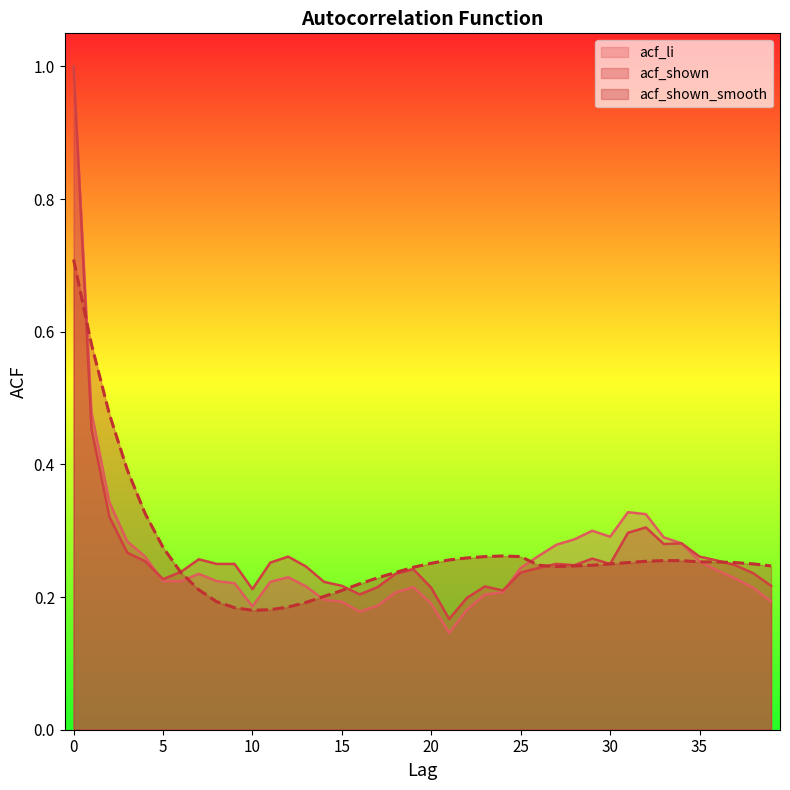

What is the minimum value for acf_shown_smooth?

0.2